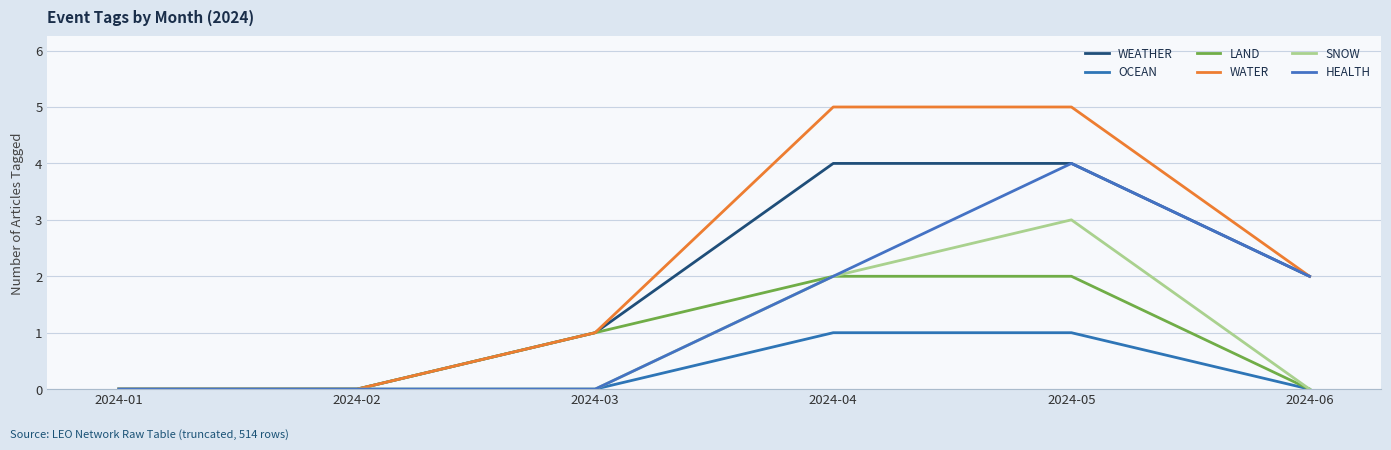

Rank the series by their maximum value, from highest to lowest.

WATER, WEATHER, HEALTH, SNOW, LAND, OCEAN